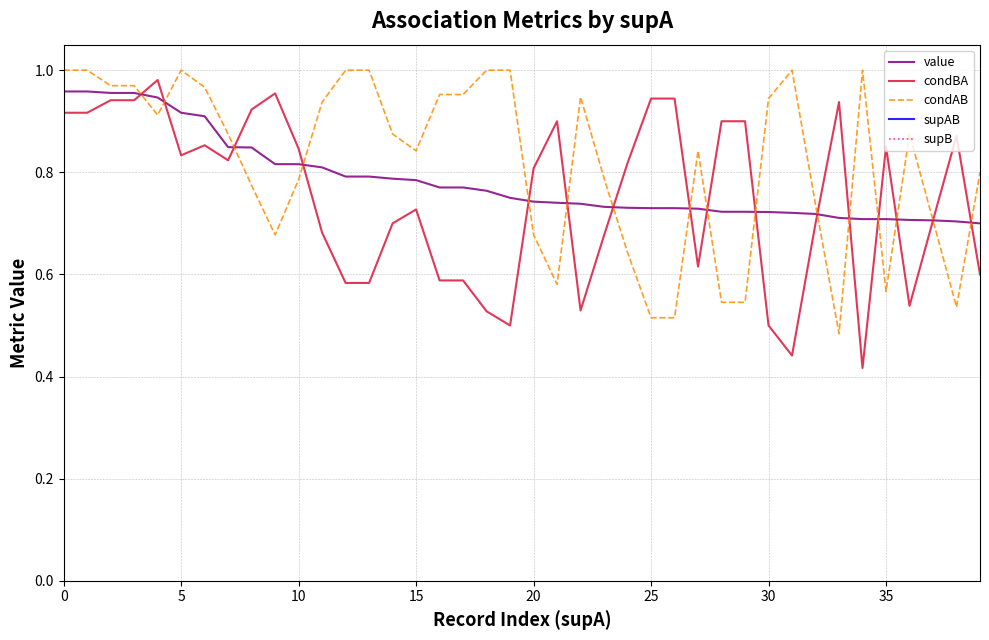

What is the value of the supB point at the 3rd from the left?

34.0